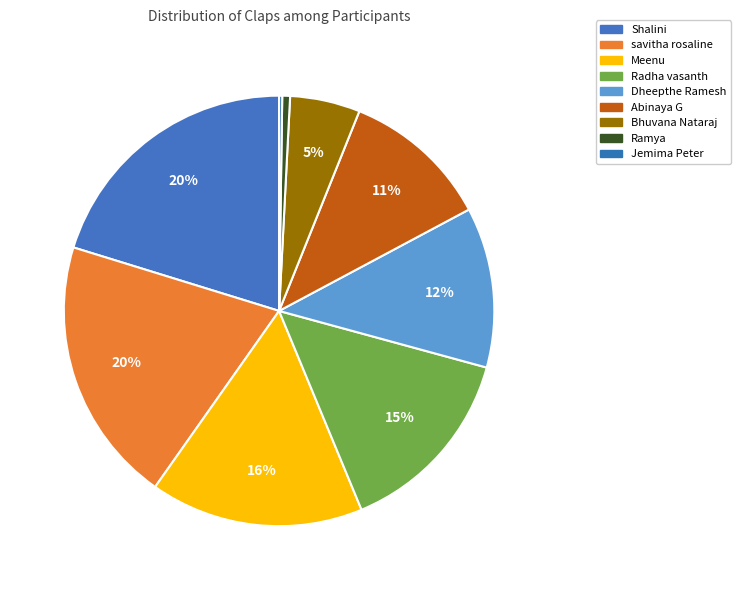

True or false: Shalini accounts for 26% of the total.

False